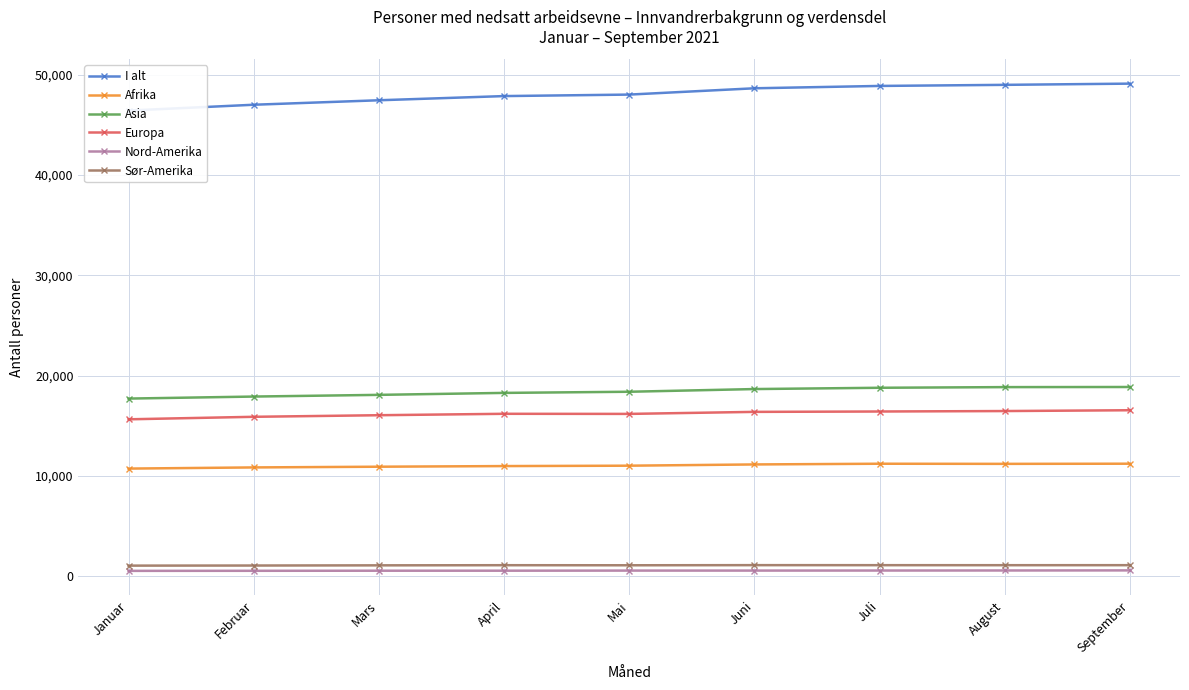

What is the sum of the Afrika values at Juni and April?

22151